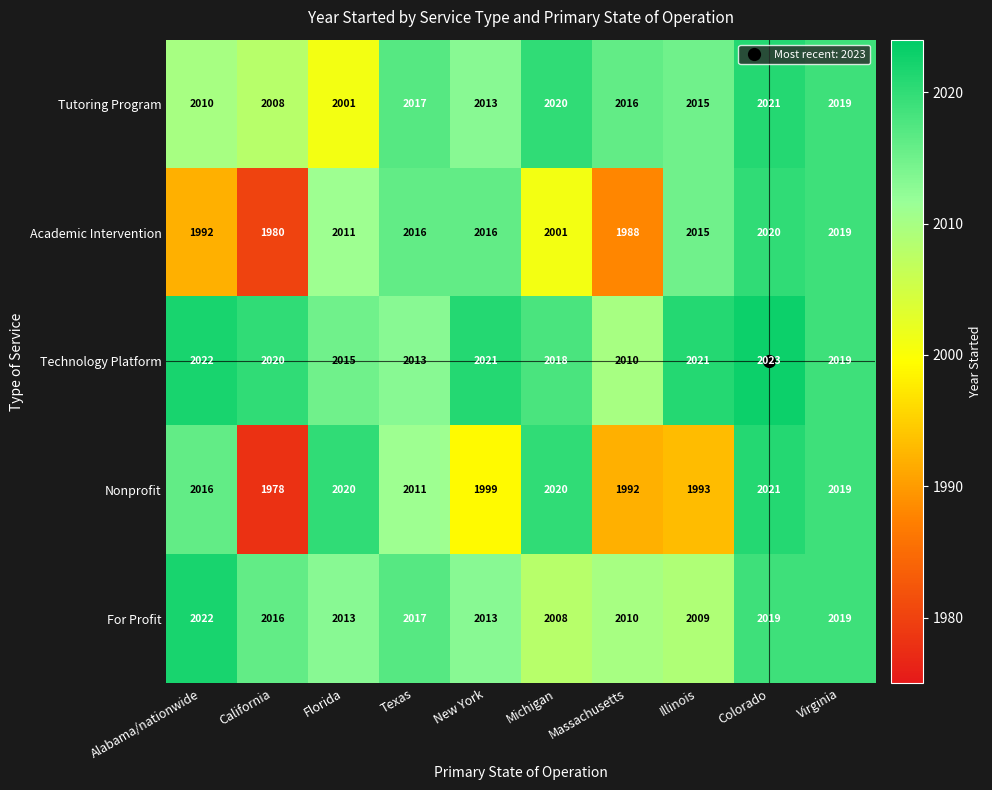

What is the maximum value shown in the chart?

2023